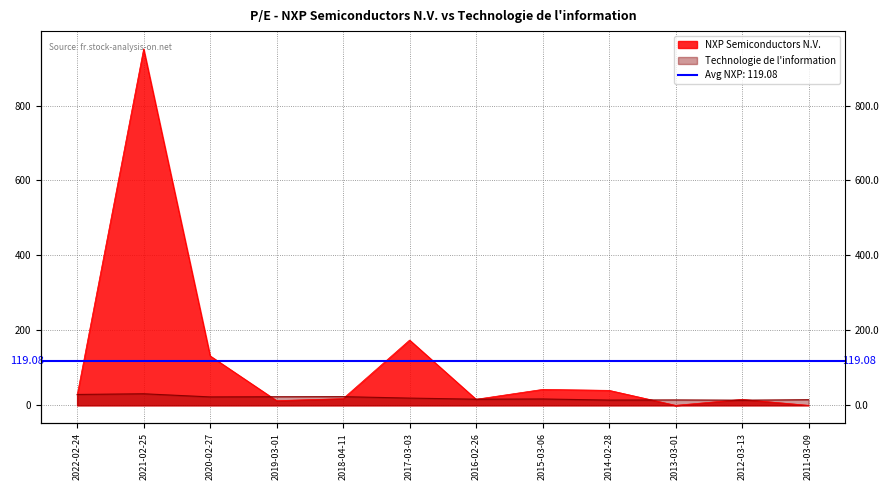

What is the maximum value for NXP Semiconductors N.V.?

951.0